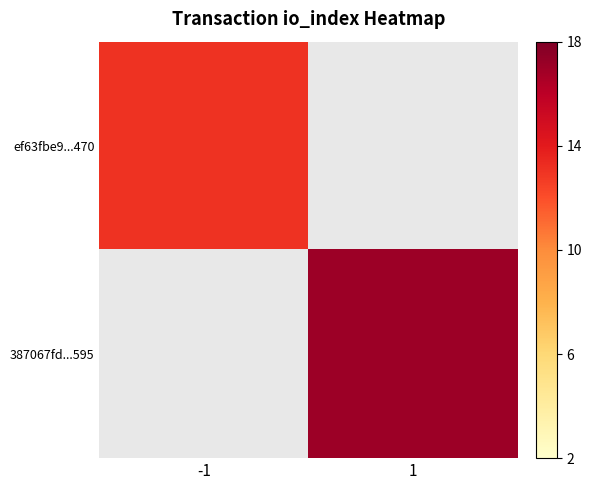

What is the minimum value shown in the chart?

13.0